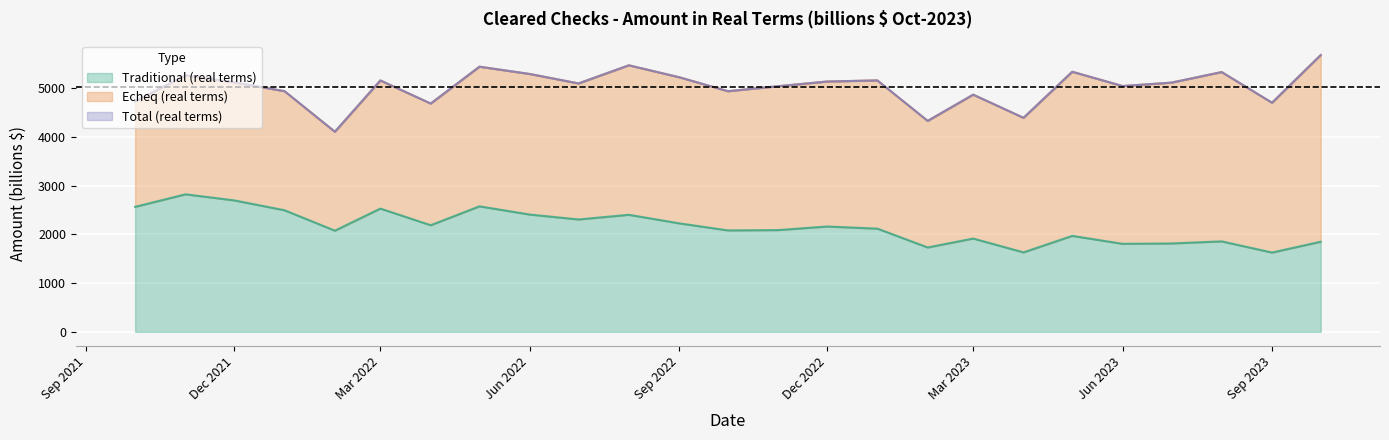

The value of Traditional (real terms) at Dec 2022 is 3622.7. True or false?

False